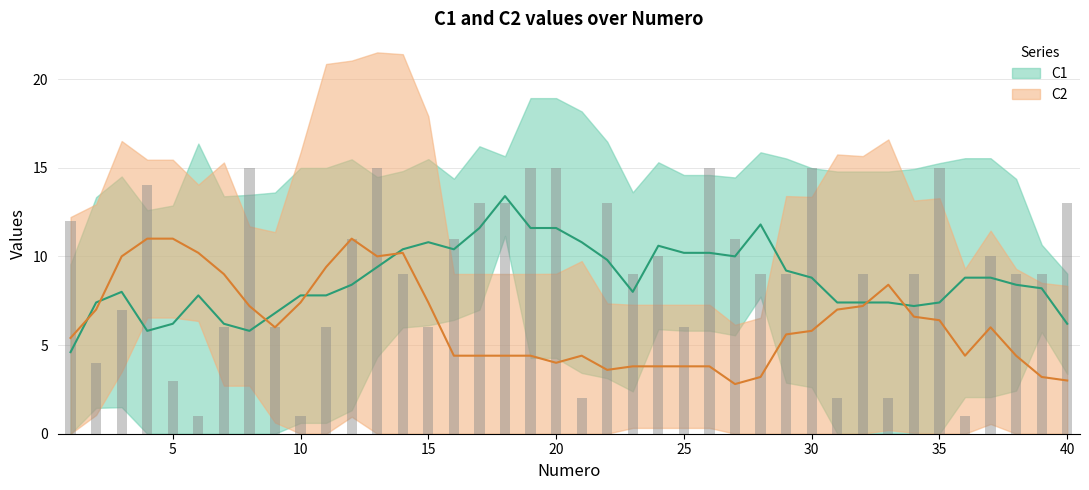

What is the maximum value shown in the chart?

15